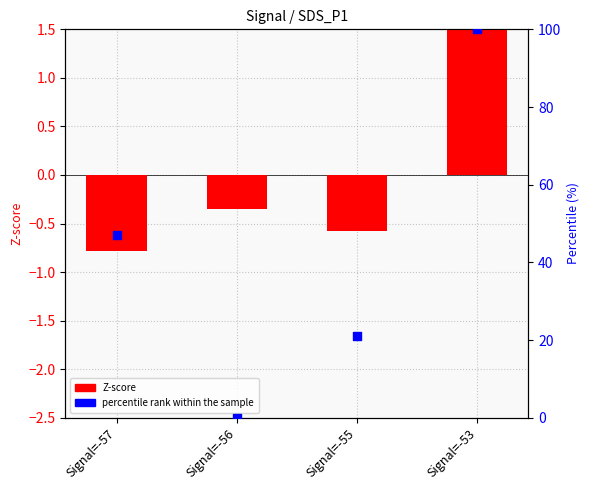

Is the value of percentile rank within the sample at Signal=-56 greater than the value of Z-score at Signal=-56?

Yes